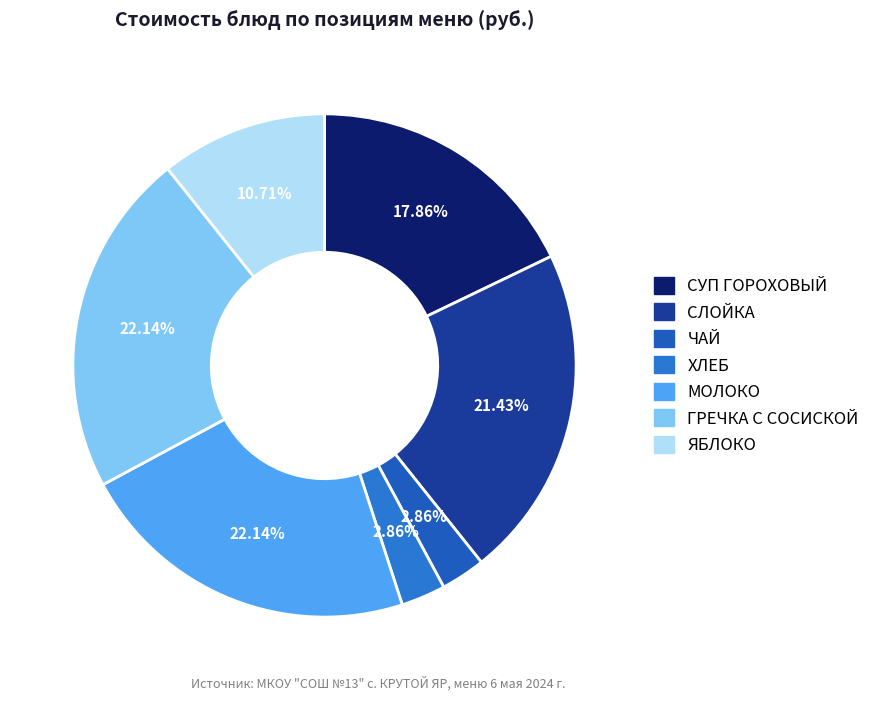

True or false: СЛОЙКА accounts for 35% of the total.

False